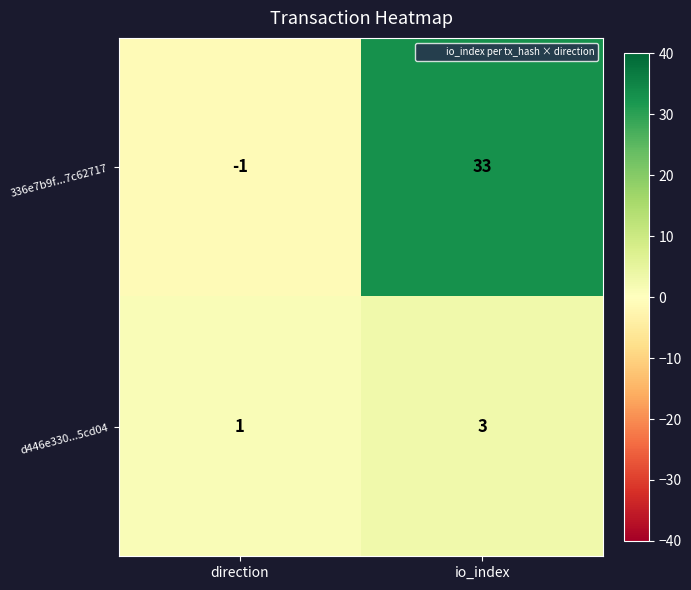

Reading left to right, list all the values displayed in this chart.

336e7b9f...7c62717: -1	33
d446e330...5cd04: 1	3